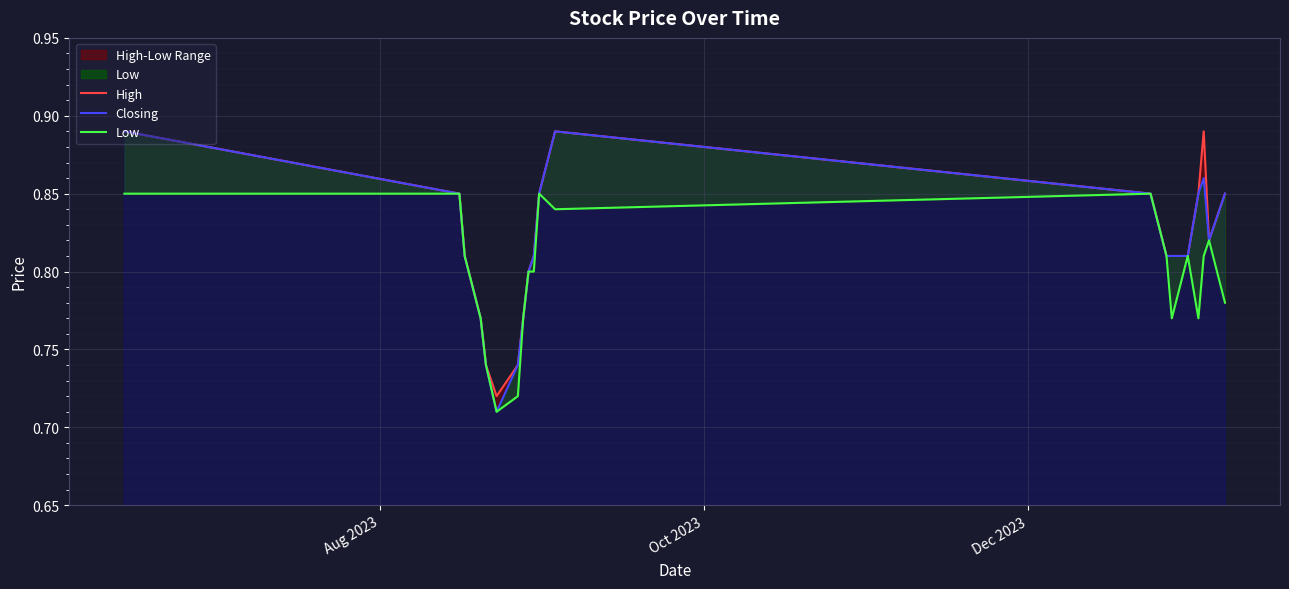

True or false: High and Closing intersect in this chart.

False